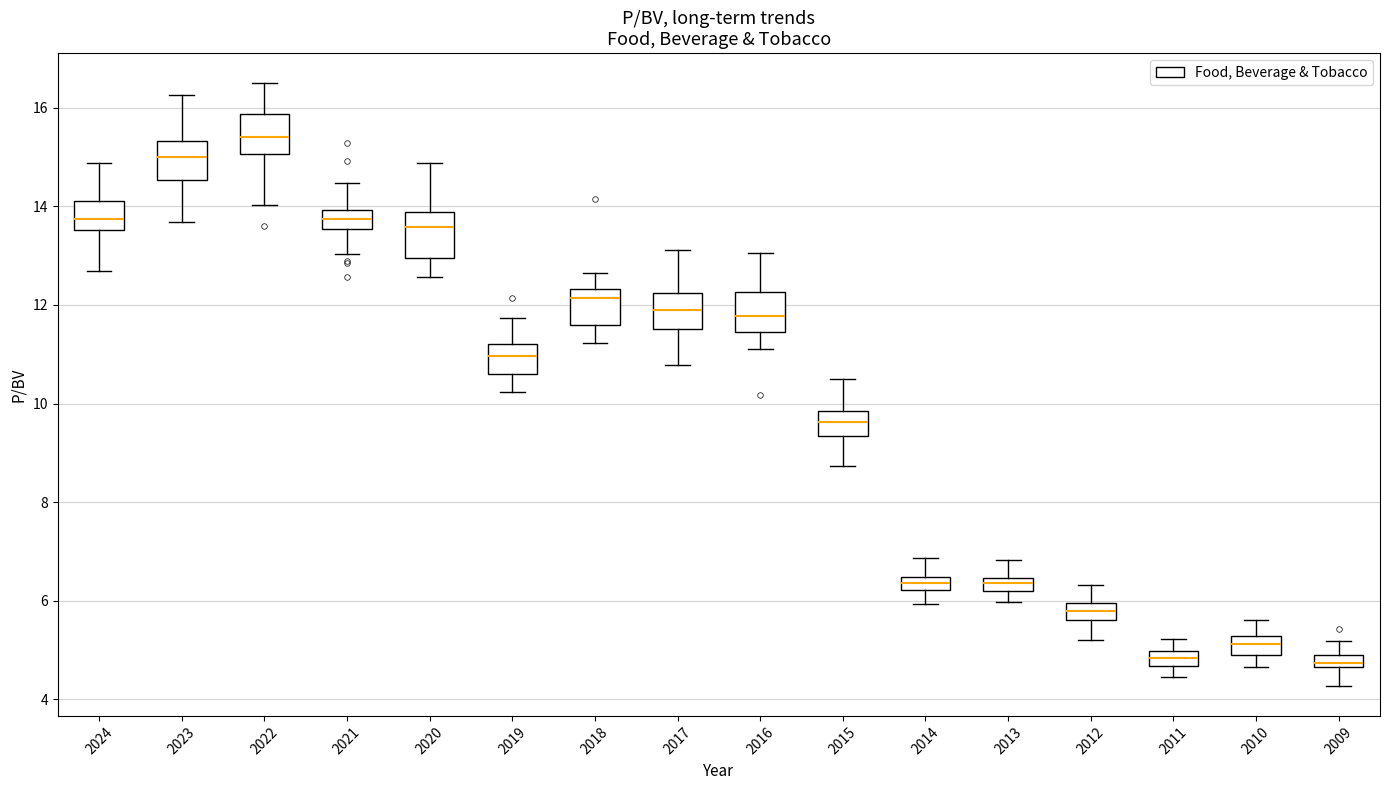

Where does the lower whisker of the box at x = 2022 end on the y-axis? The values are not printed on the chart, so give them approximately, as read against the axis.

14.0